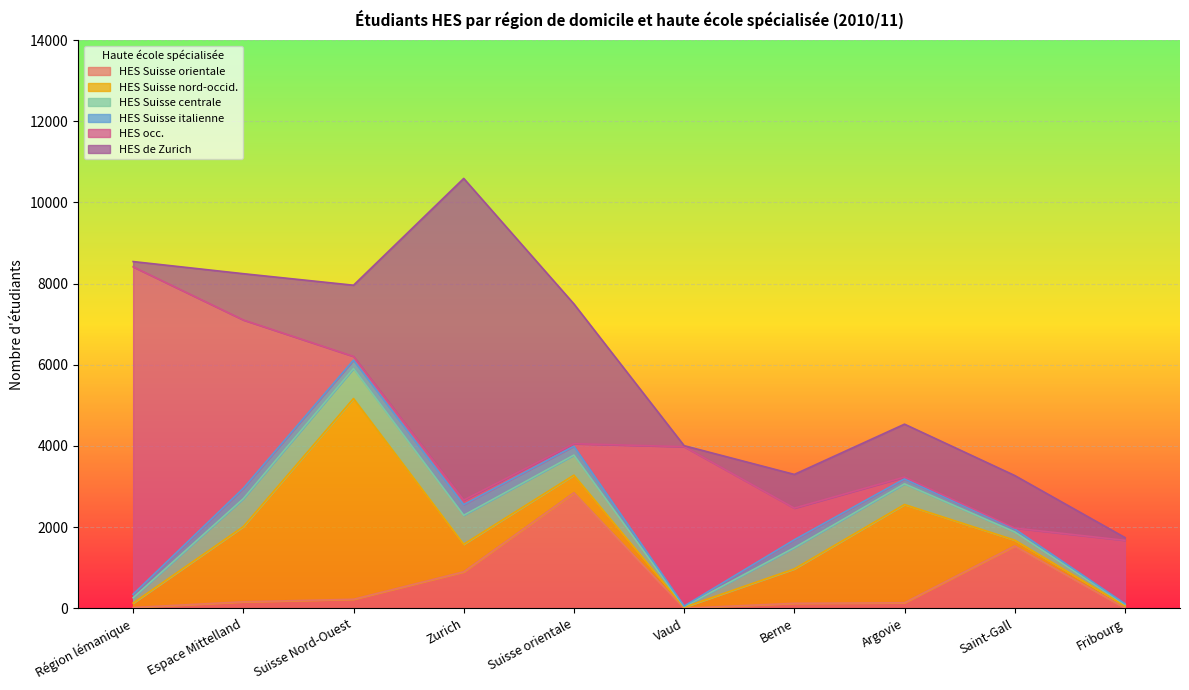

What is the maximum value for HES de Zurich?

7924